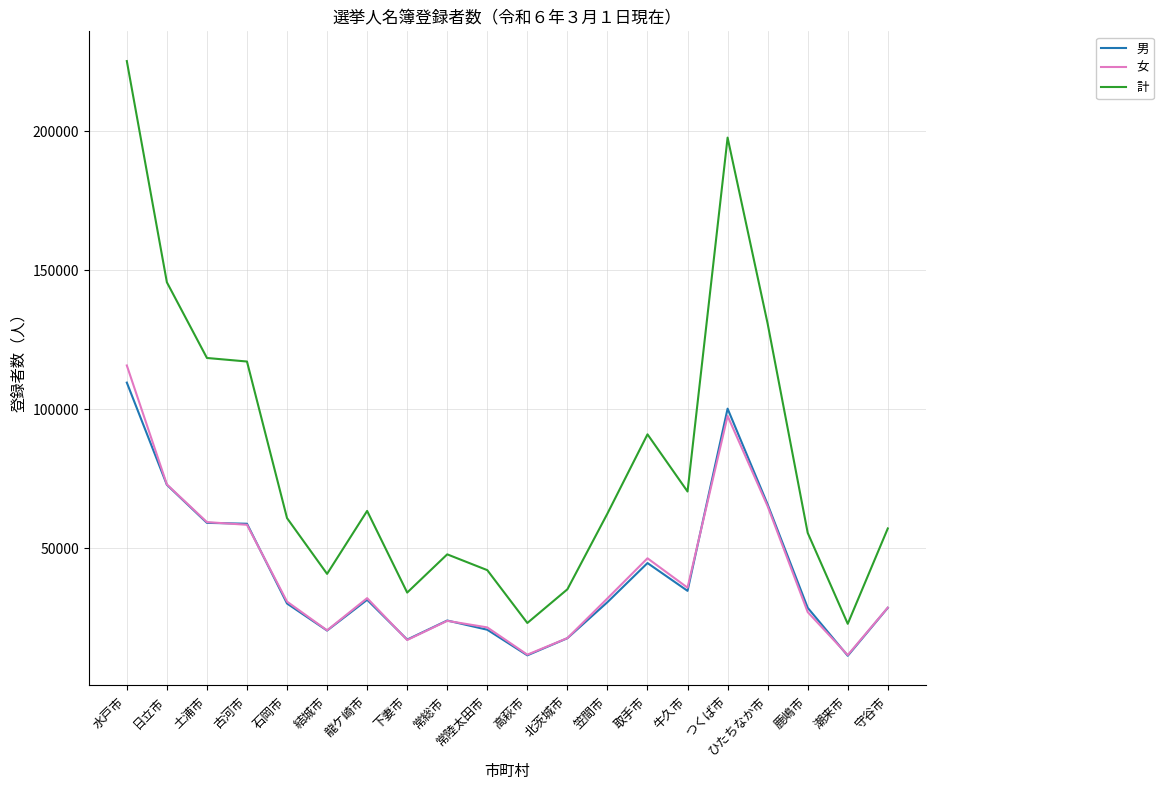

True or false: 男 and 計 intersect in this chart.

False